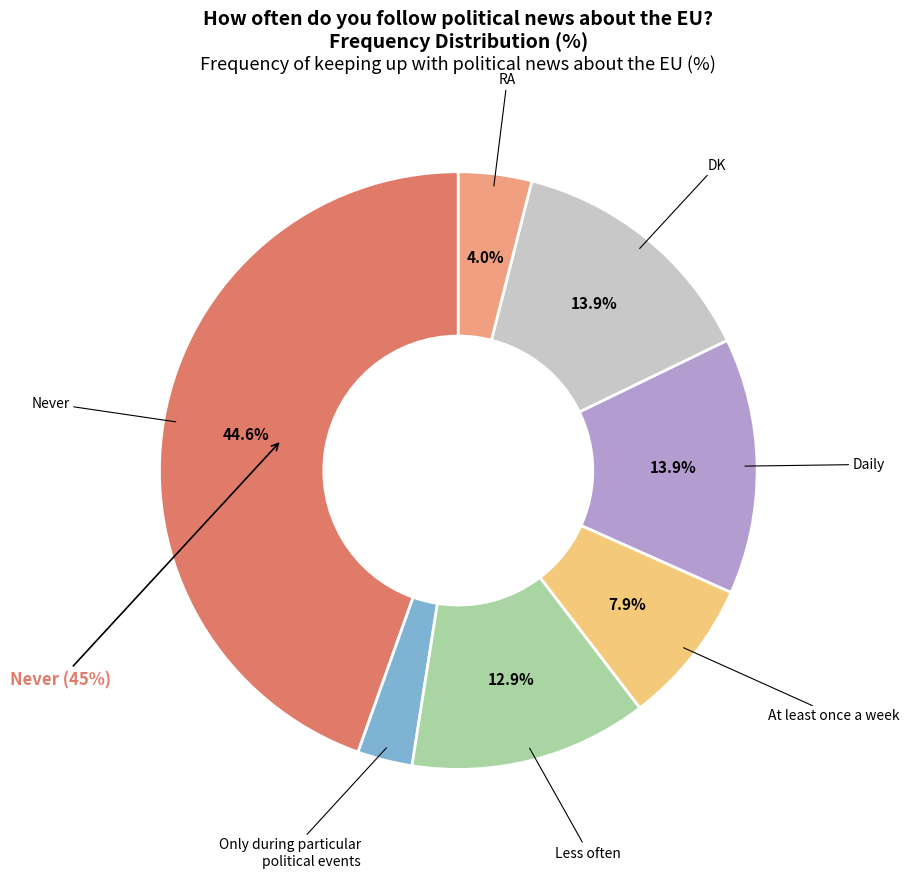

Is there a majority slice in this chart?

No